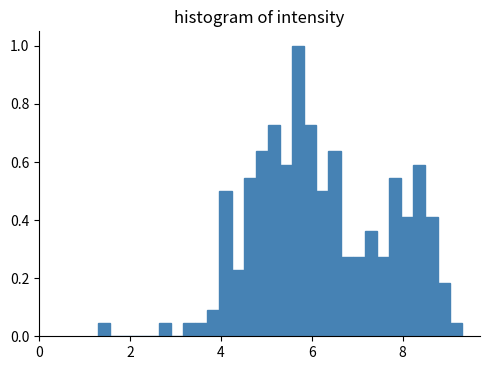

Around what value on the x-axis is the tallest bar? Give the approximate position of its centre, as read against the axis.

5.8